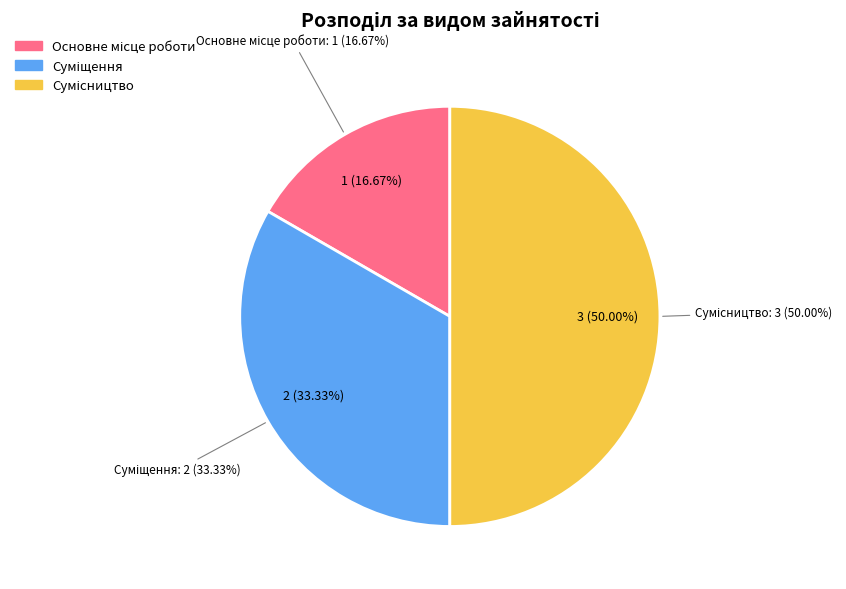

To the nearest percent, what is the combined percentage of Сумісництво and Суміщення?

83%